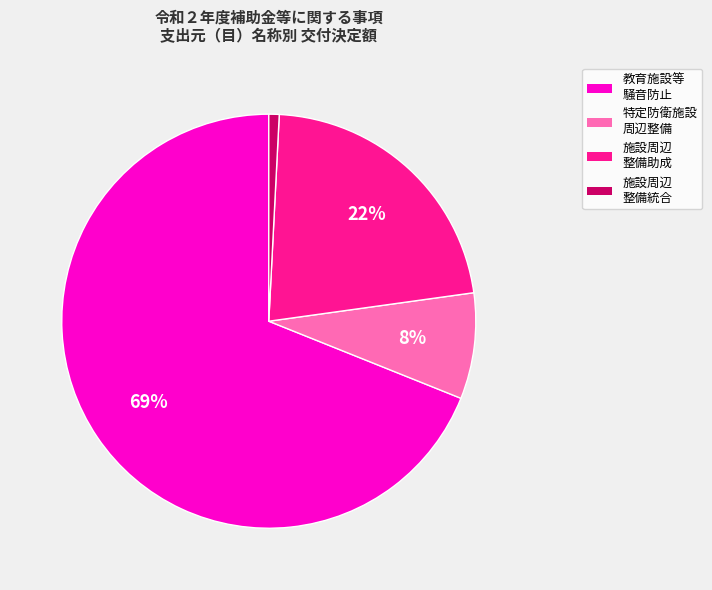

To the nearest percent, what is the difference between the largest and smallest slice percentages?

68%